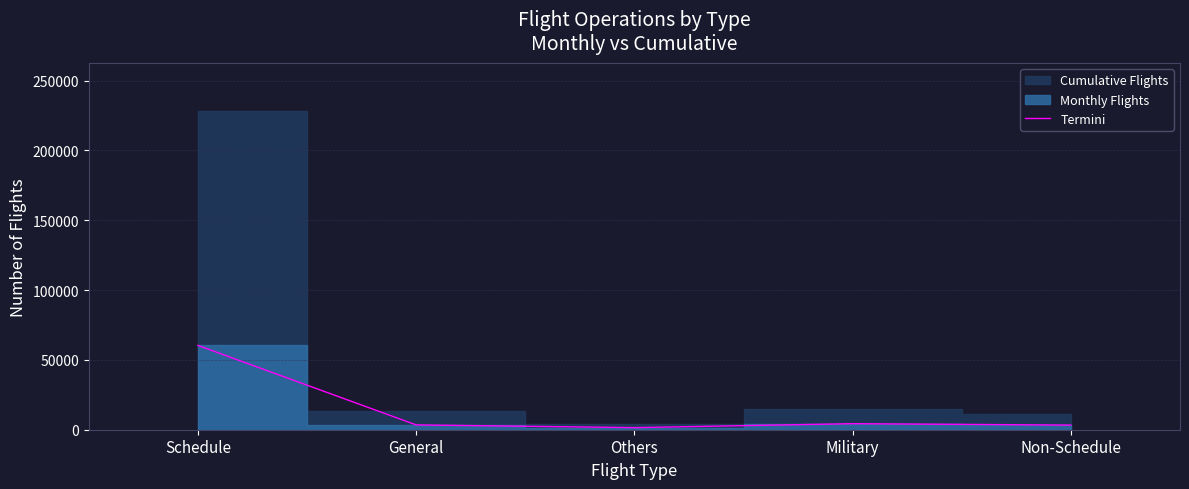

What is the label of the 3rd point from the left?

Others